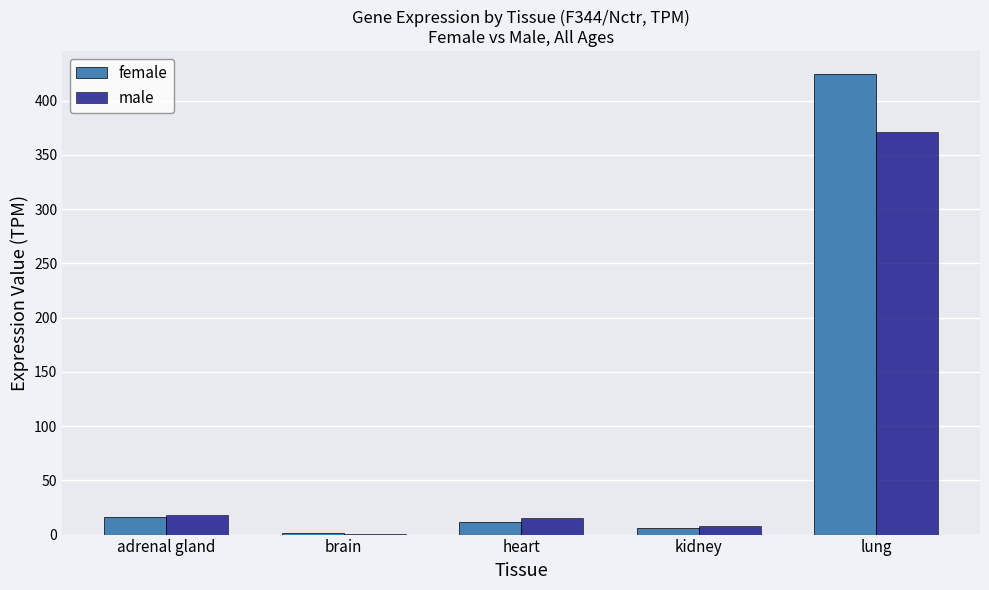

What is the average value of the male series?

82.8